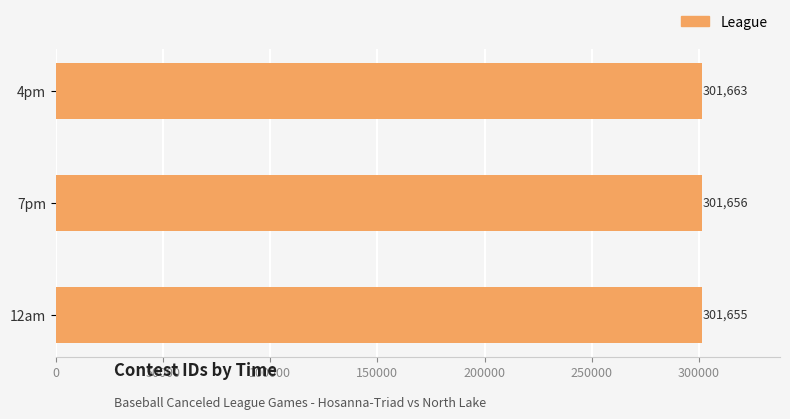

How many categories are shown in the chart?

3